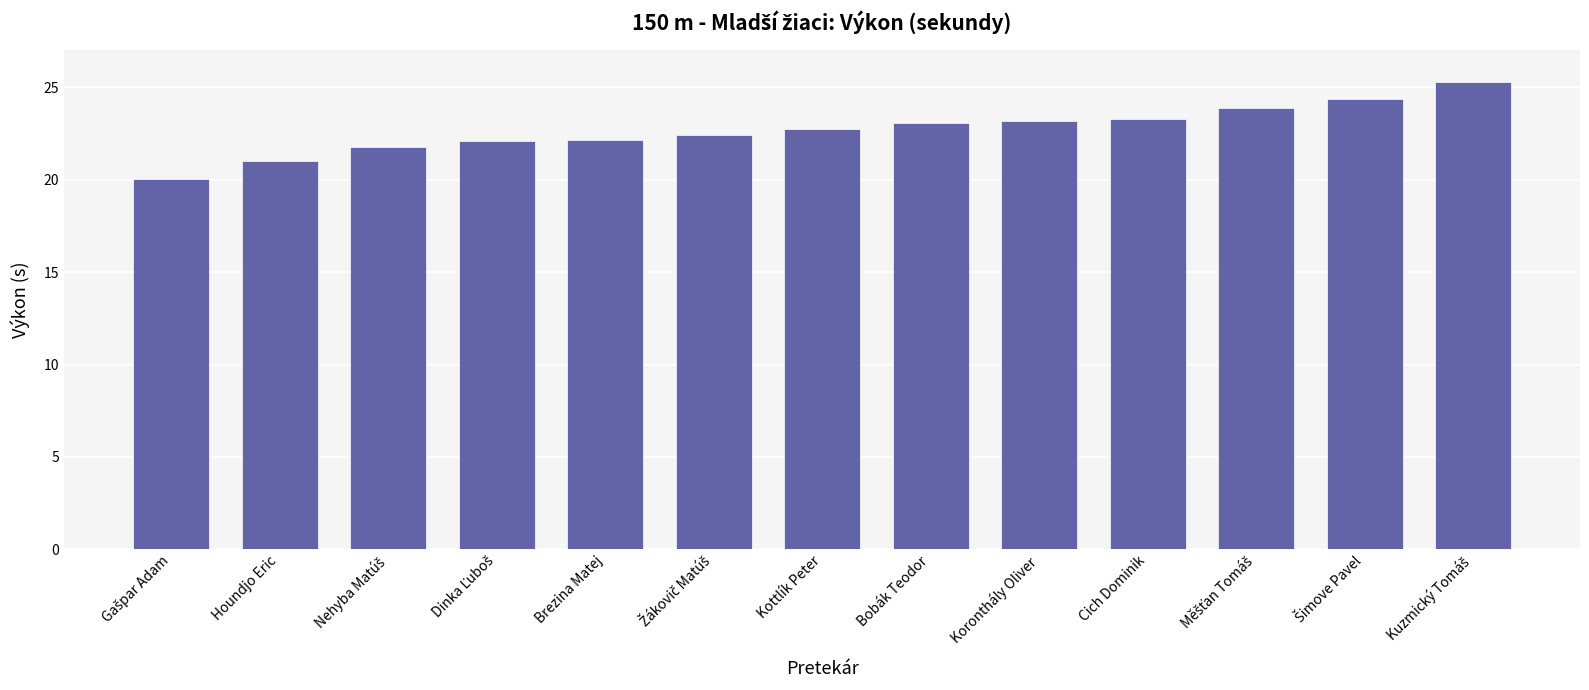

What is the difference between the maximum and minimum values?

5.2